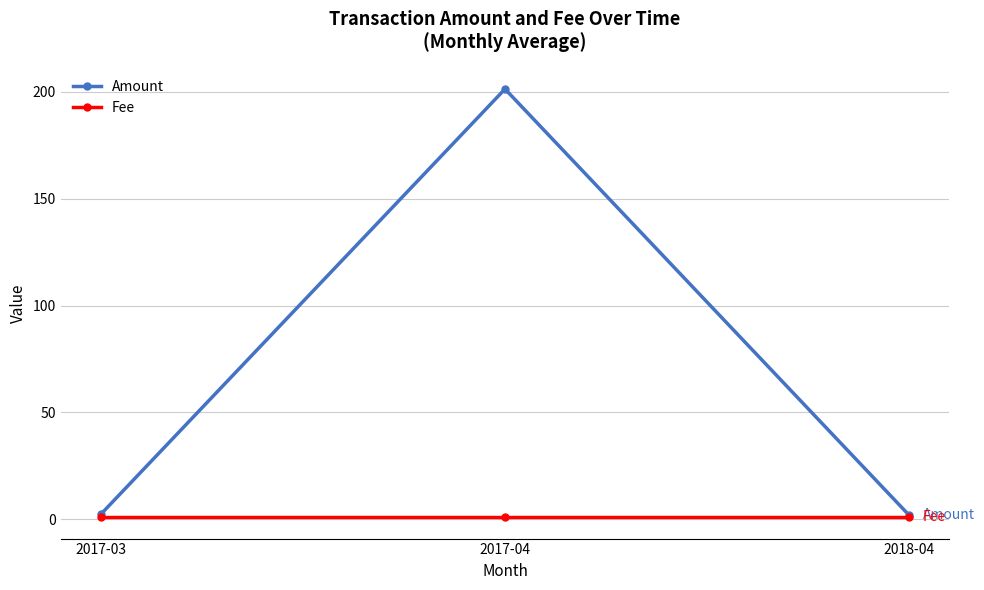

At which category does the chart reach its peak across all series?

2017-04